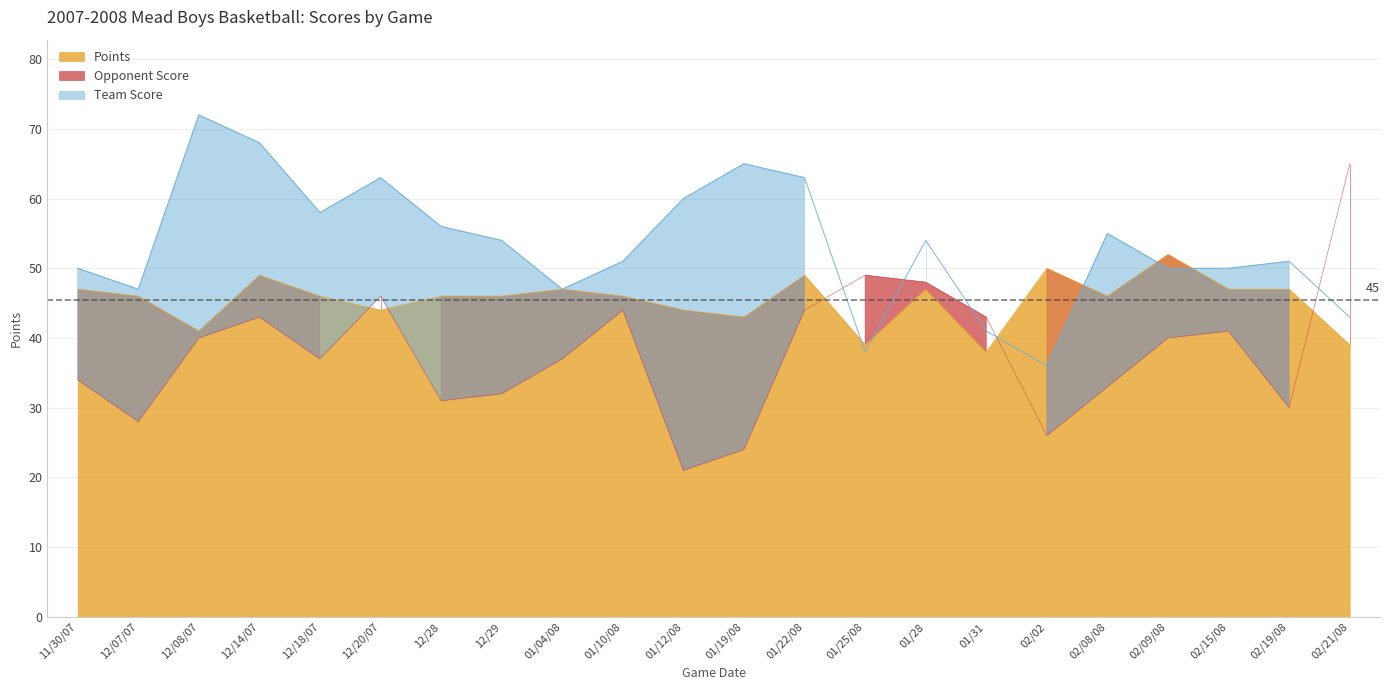

What position from the left is 02/08/08?

18